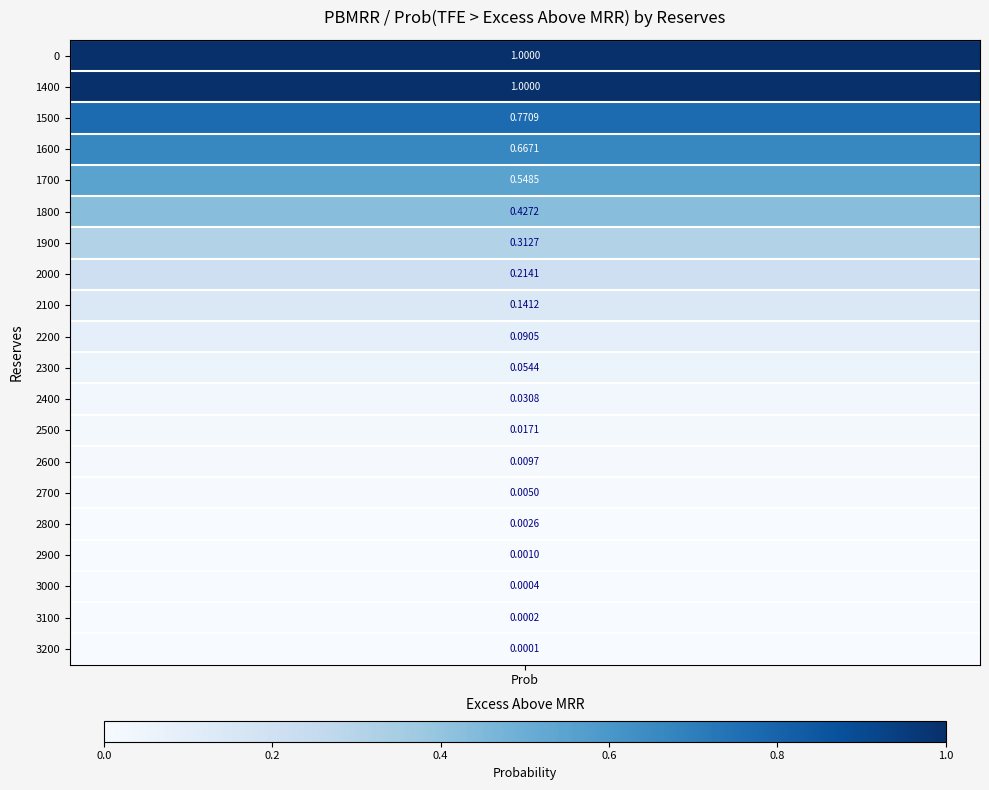

What is the greatest value displayed?

1.0